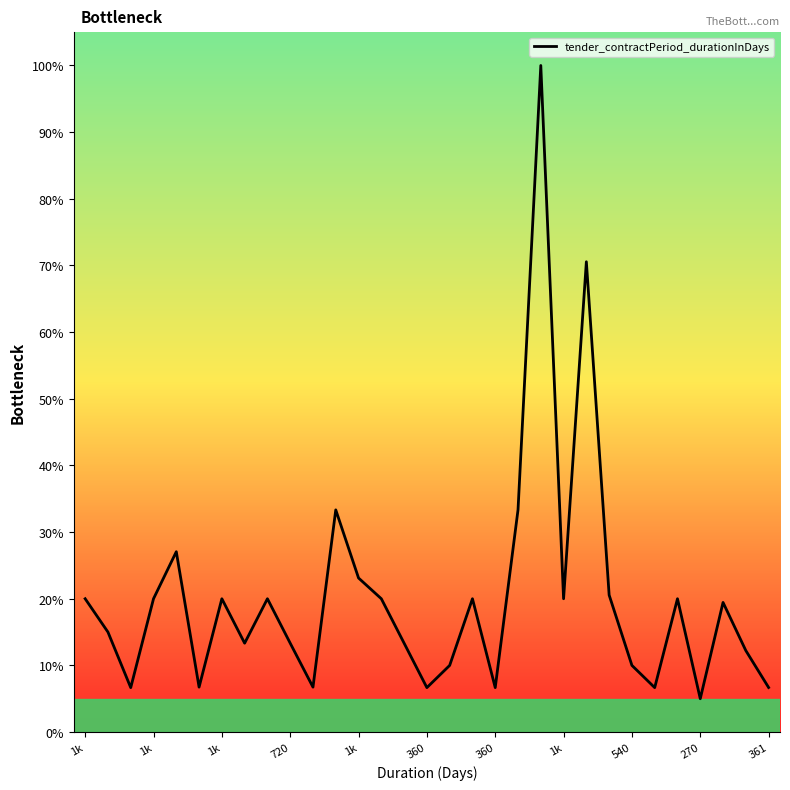

What is the label of the 17th point from the right?

14